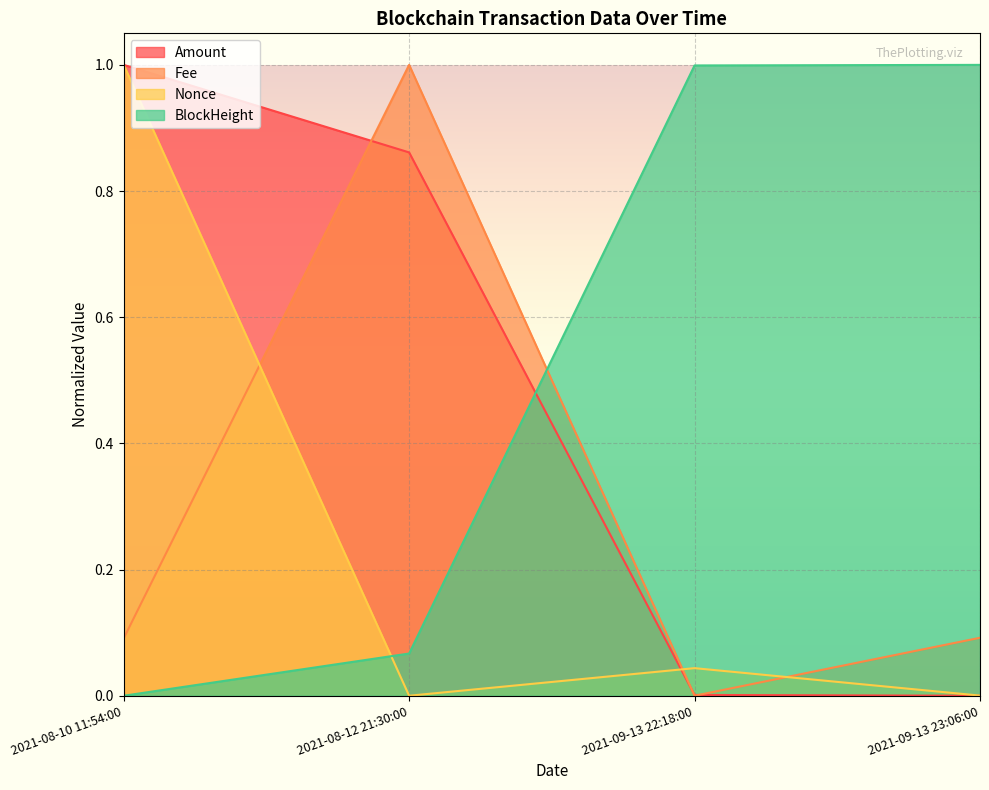

The Amount series shows 0.0 at 2021-09-13 22:18:00. True or false?

True